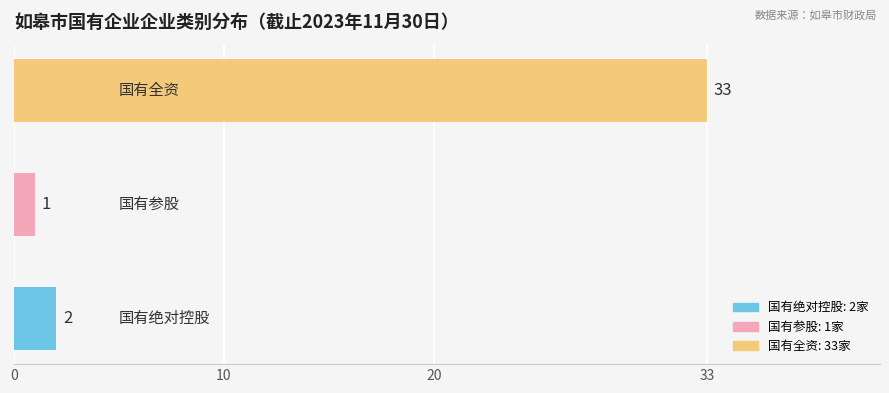

Reading bottom to top, extract all data points from this chart.

2	1	33